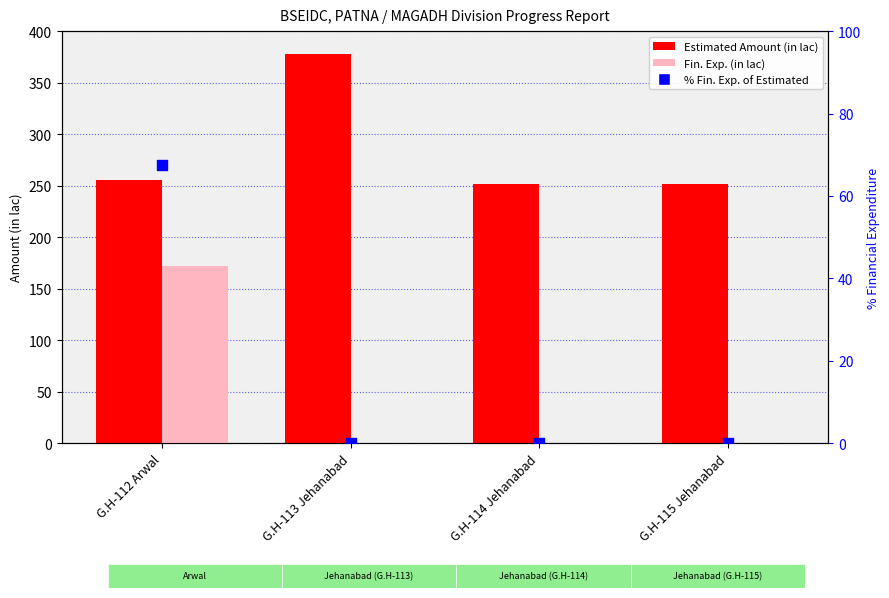

At how many categories does at least one series exceed 346?

1